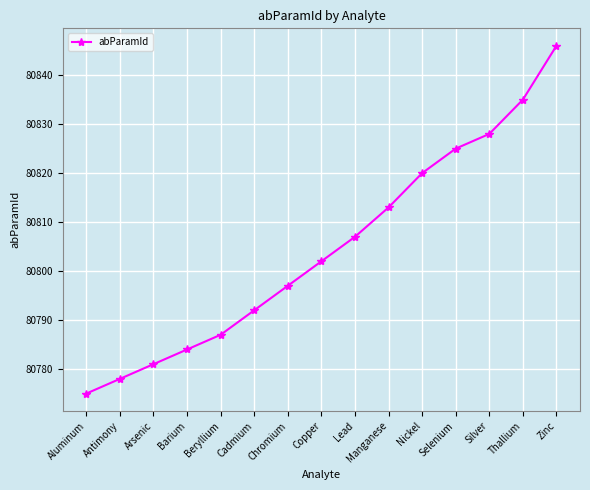

Reading left to right, transcribe all the data shown in this chart.

Aluminum=80775	Antimony=80778	Arsenic=80781	Barium=80784	Beryllium=80787	Cadmium=80792	Chromium=80797	Copper=80802	Lead=80807	Manganese=80813	Nickel=80820	Selenium=80825	Silver=80828	Thallium=80835	Zinc=80846